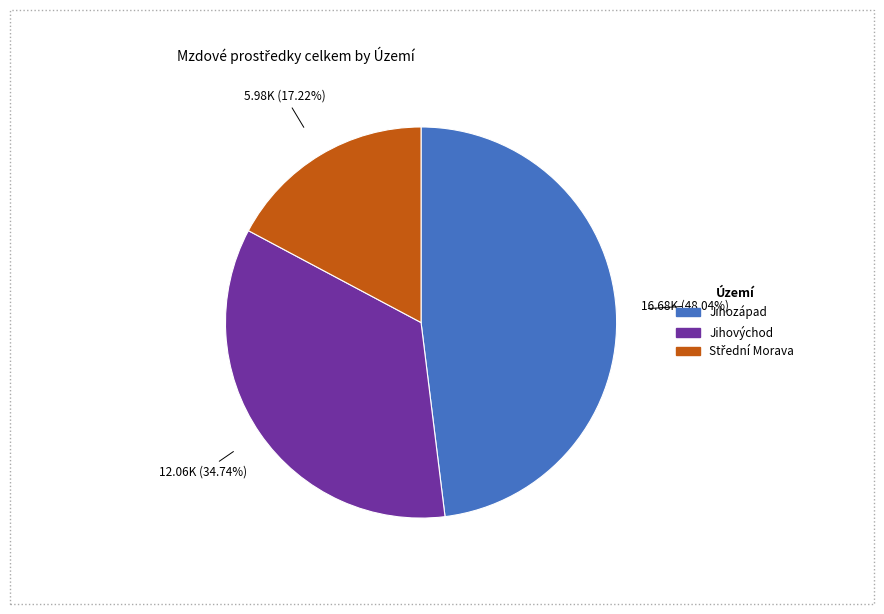

Does any single category account for the majority?

No